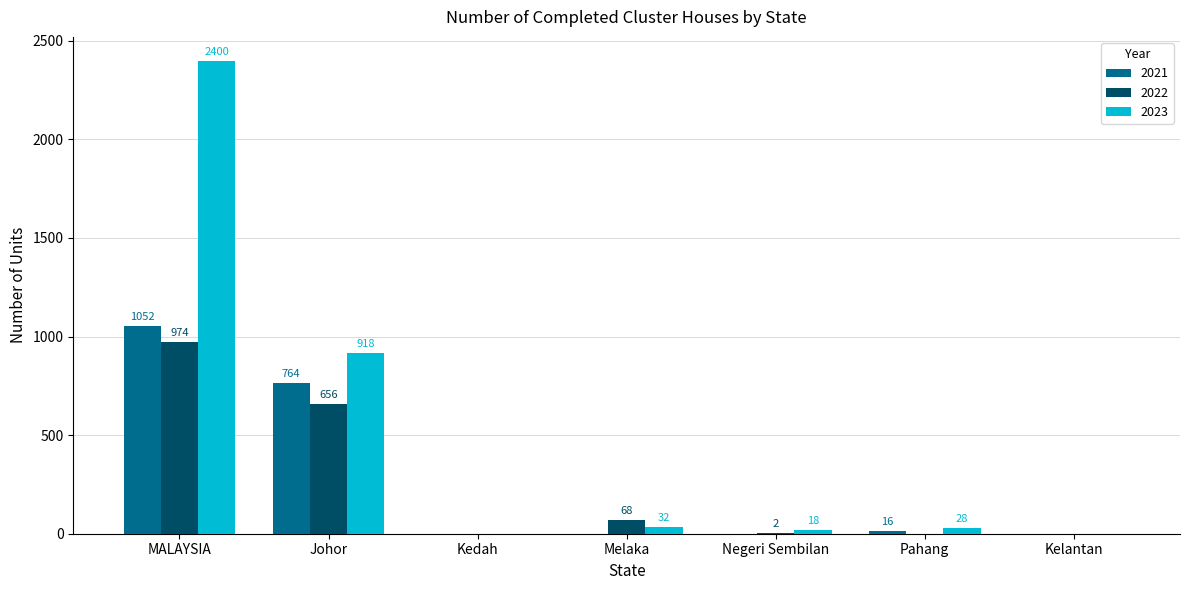

How many positive values does the 2022 series have?

4